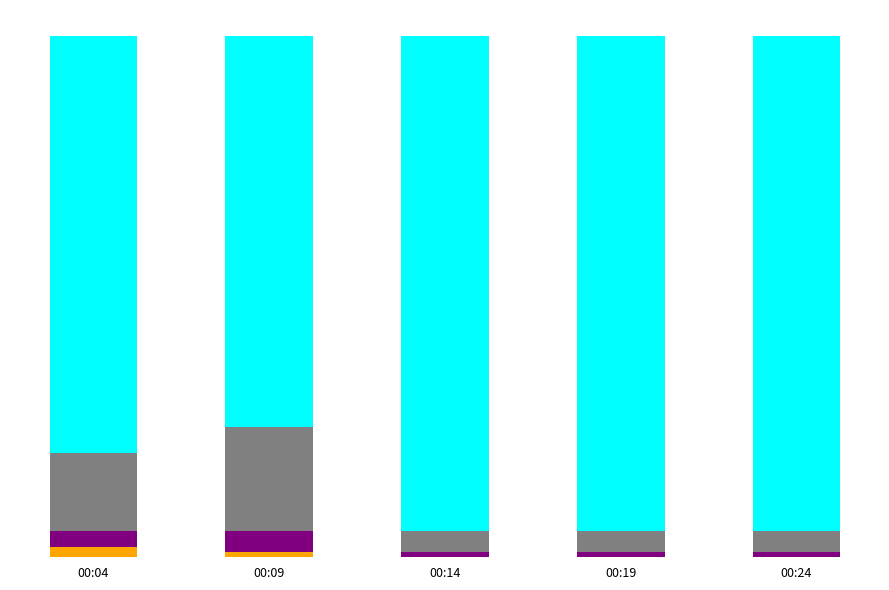

Does the chart contain stacked bars?

Yes